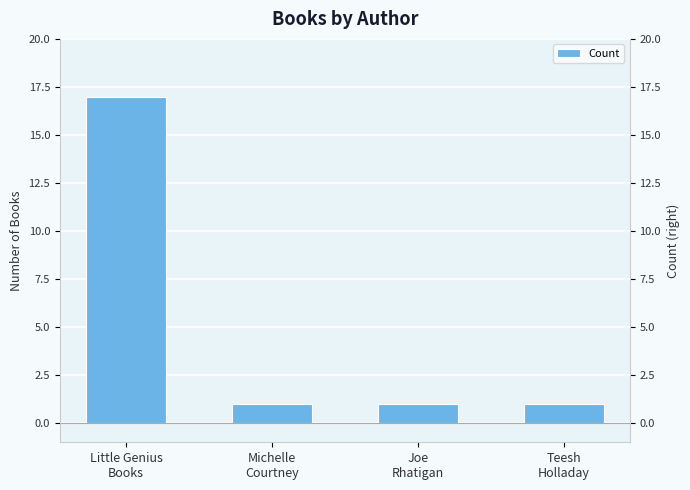

How many bars are there in total?

4